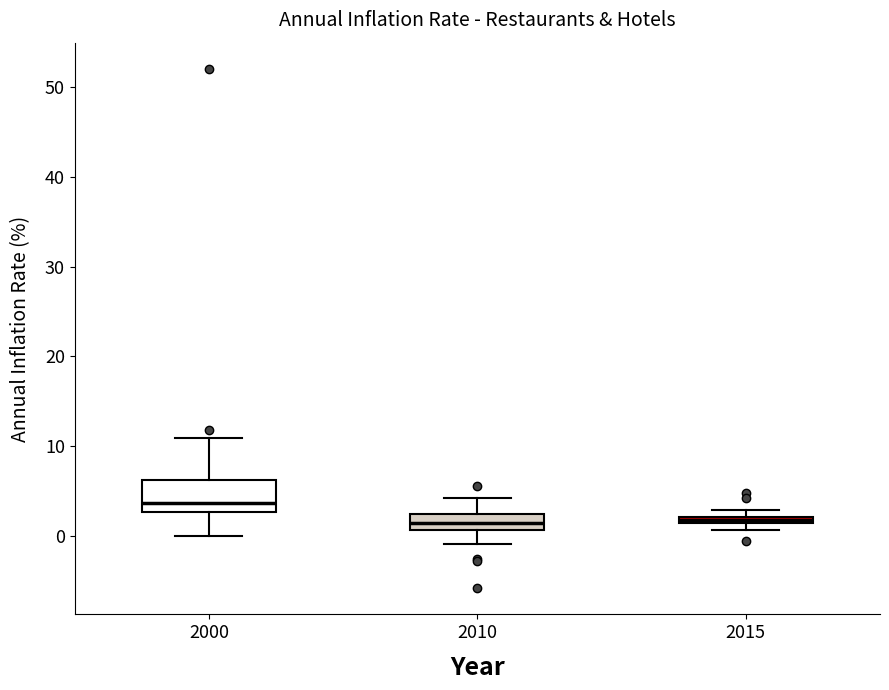

Where does the lower whisker of the box at x = 2000 end on the y-axis? The values are not printed on the chart, so give them approximately, as read against the axis.

0